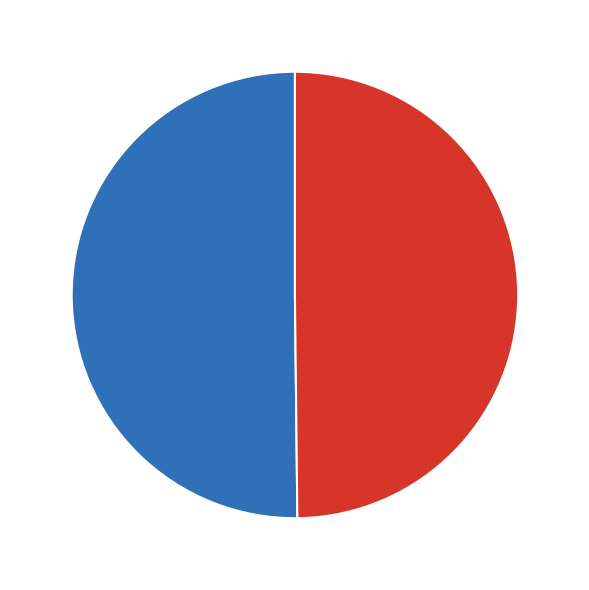

To the nearest percent, what is the average slice percentage?

50%